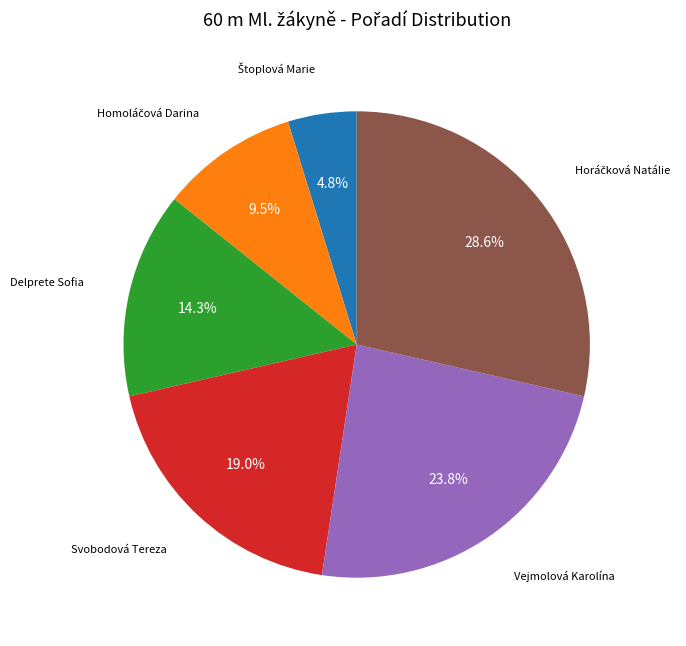

Is Delprete Sofia the majority of the pie?

No